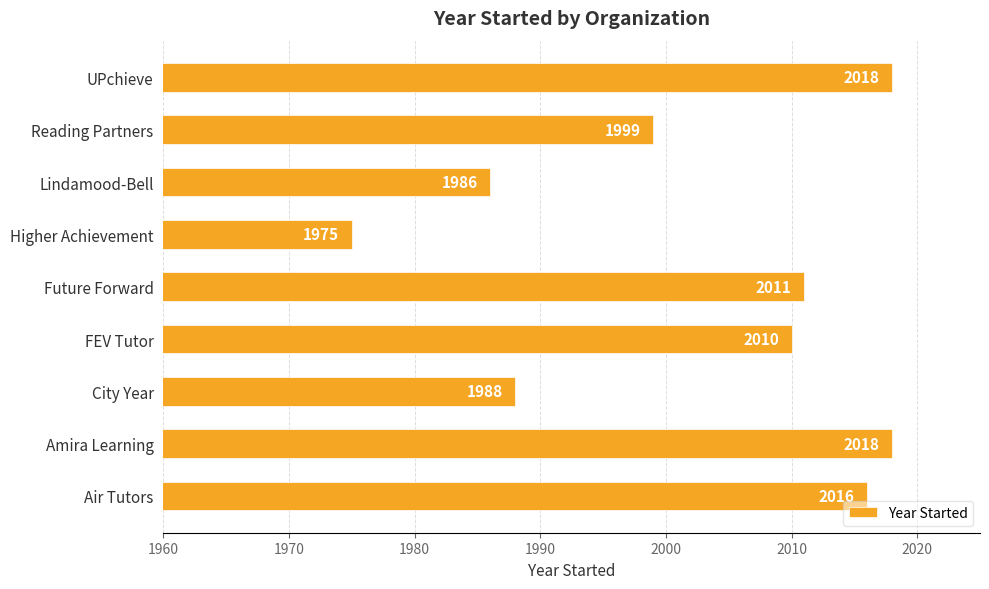

True or false: the data shows 1012 at Higher Achievement.

False